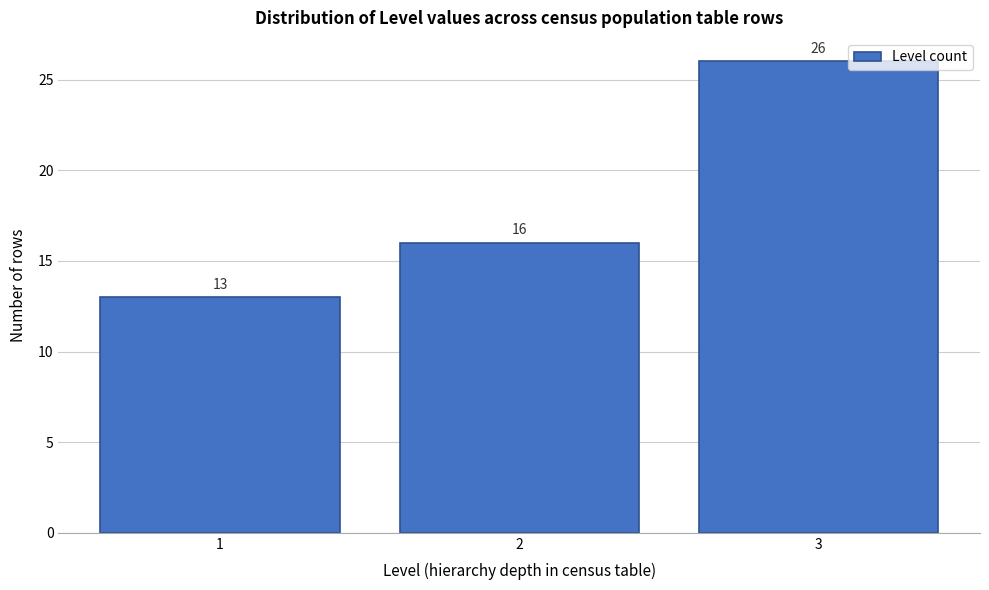

Reading left to right, extract all data points from this chart.

13	16	26